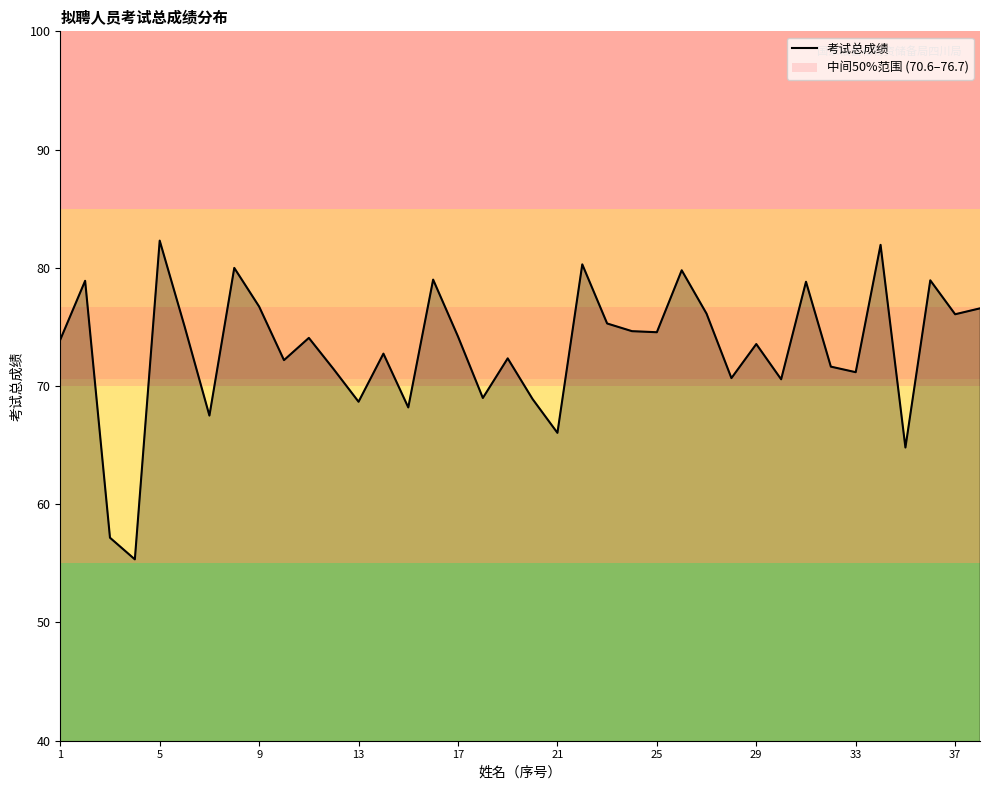

What is the smallest value displayed?

55.3